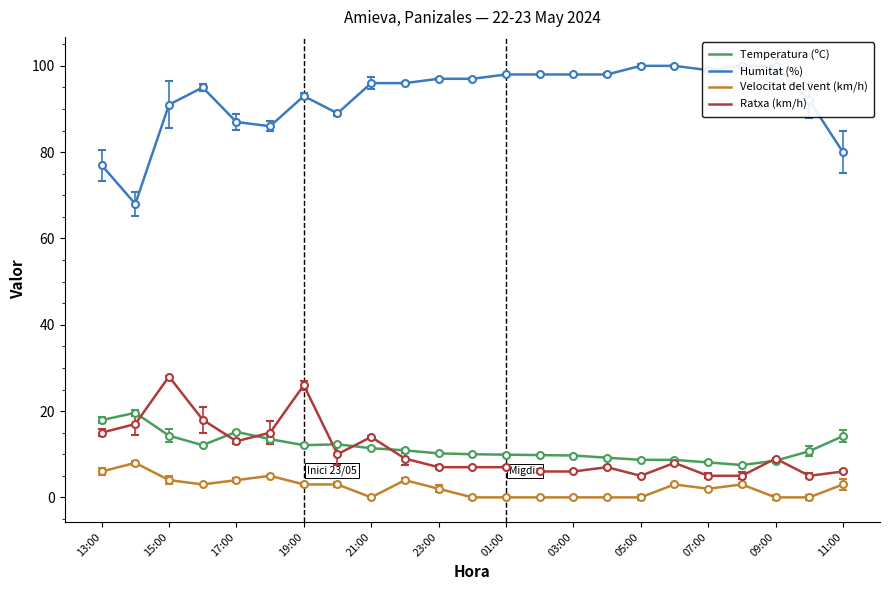

Count the number of categories in the chart.

23